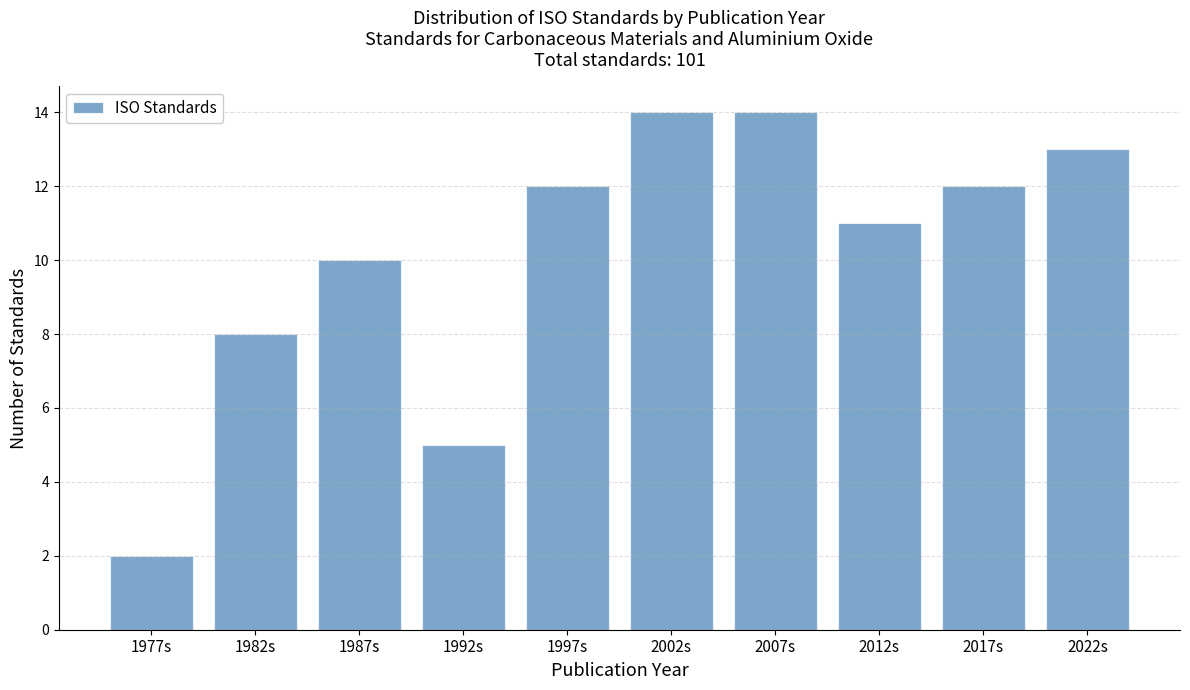

How tall is the bar that spans 1985 to 1990 on the x-axis? The values are not printed on the chart, so give them approximately, as read against the axis.

10